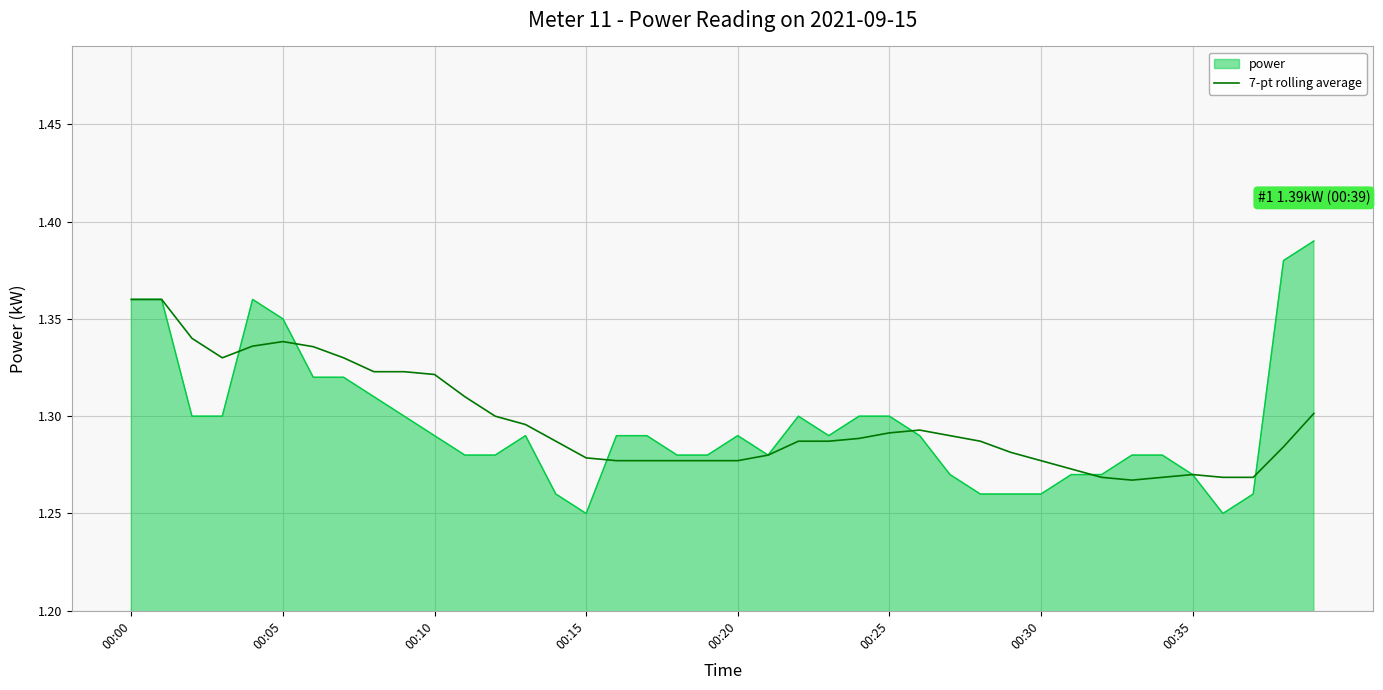

Which series has the largest range (max minus min)?

power